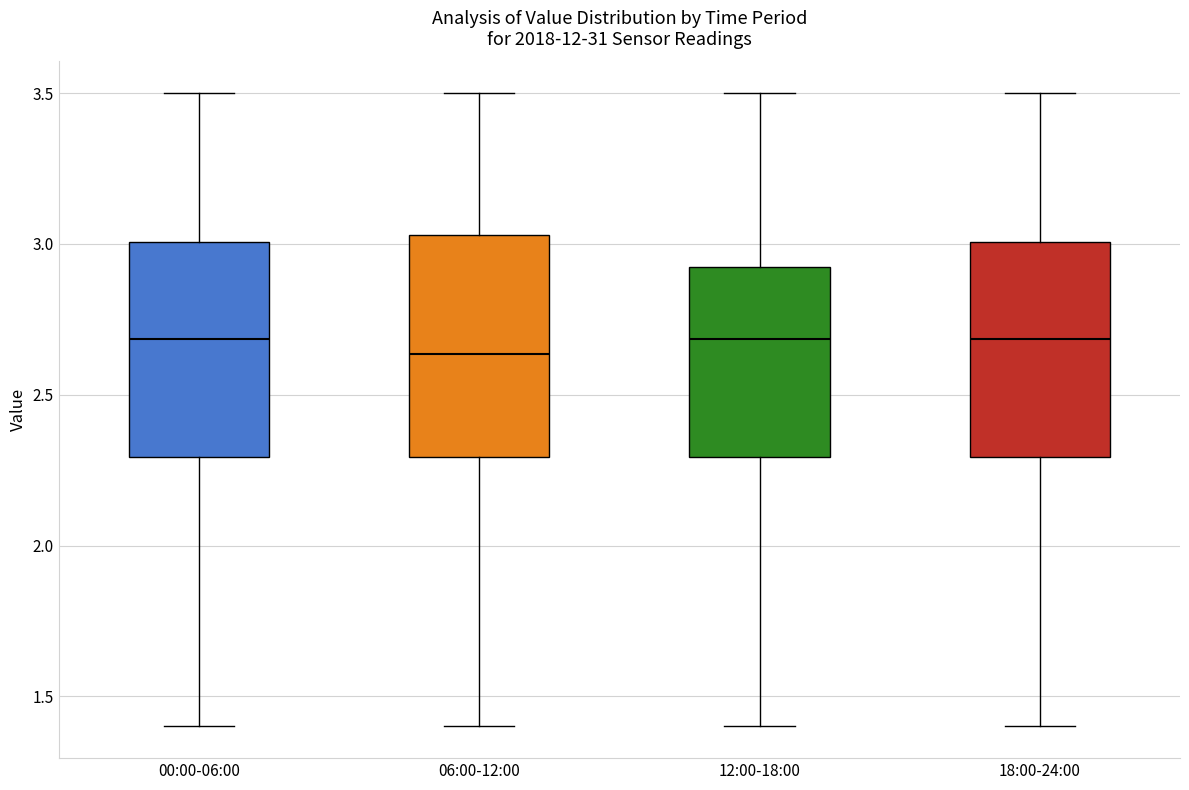

Reading left to right, transcribe this box plot: for each box, give where its median line is, the range the box spans, and where its two whiskers end, as read against the y-axis. The values are not printed on the chart, so give them approximately, as read against the axis.

00:00-06:00: median 2.70, box 2.30 to 3.00, whiskers 1.40 to 3.50
06:00-12:00: median 2.65, box 2.30 to 3.05, whiskers 1.40 to 3.50
12:00-18:00: median 2.70, box 2.30 to 2.95, whiskers 1.40 to 3.50
18:00-24:00: median 2.70, box 2.30 to 3.00, whiskers 1.40 to 3.50